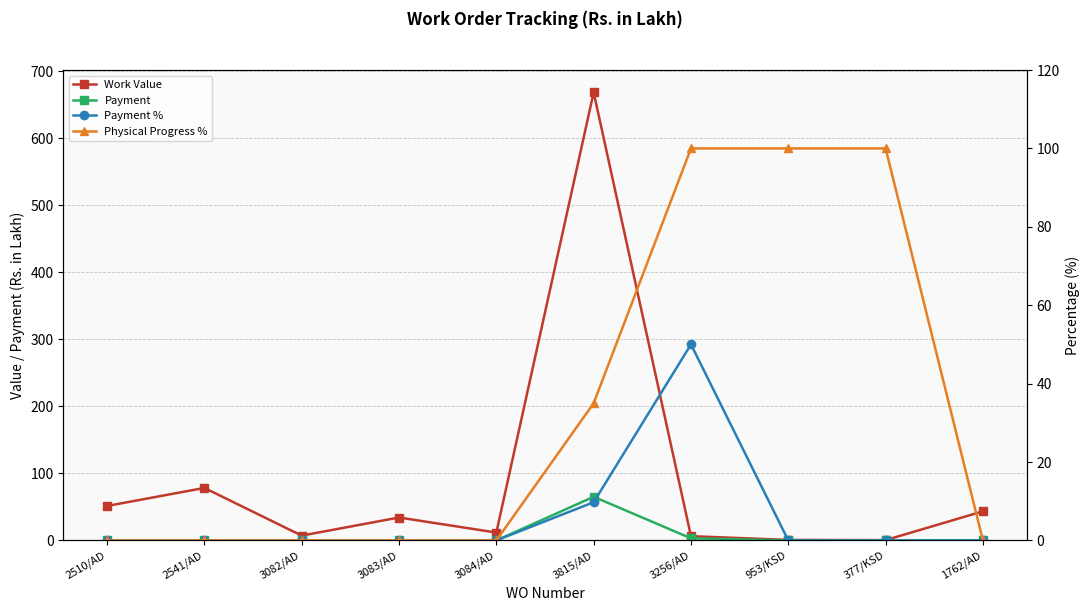

Which series has the largest total across all categories?

Work Value